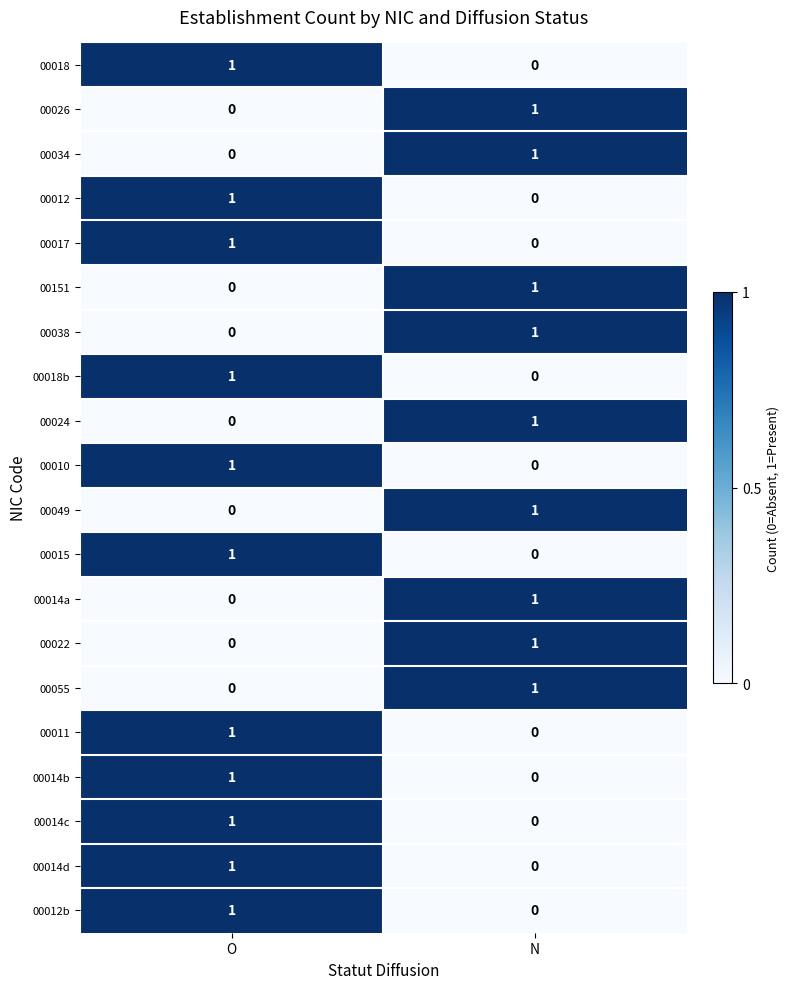

List the labels in order of 00018b value, largest first.

O, N